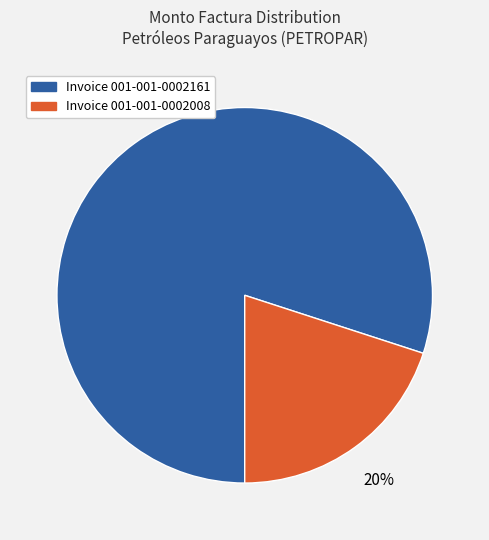

What percentage is the Invoice 001-001-0002008 slice, to the nearest percent?

20%